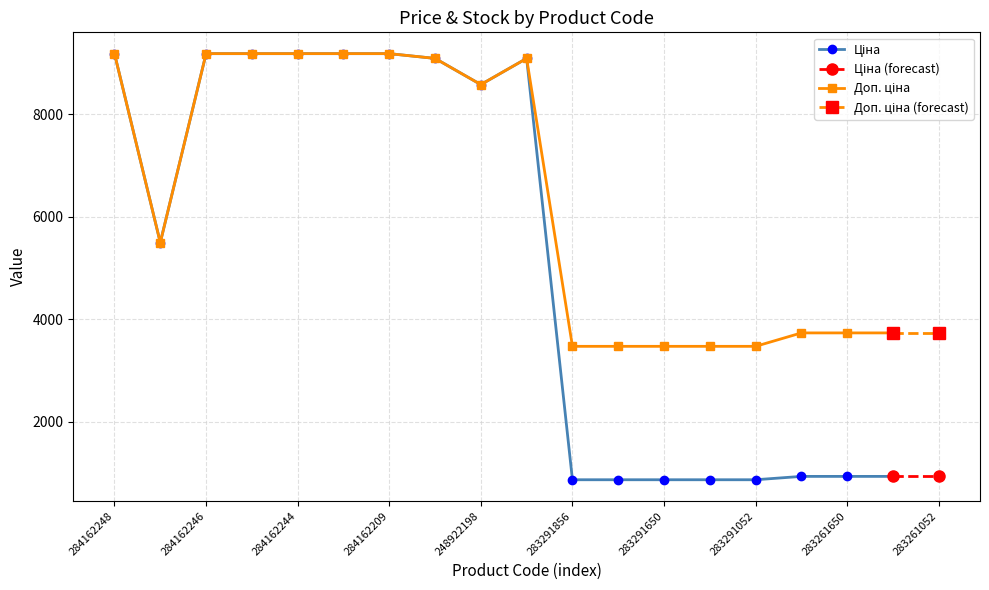

How many interior local peaks does the Ціна series have?

1